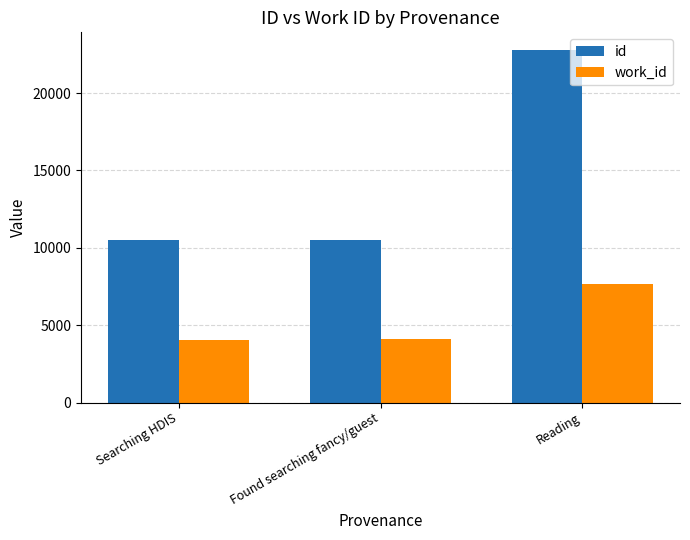

What are all the series names shown in the legend?

id, work_id